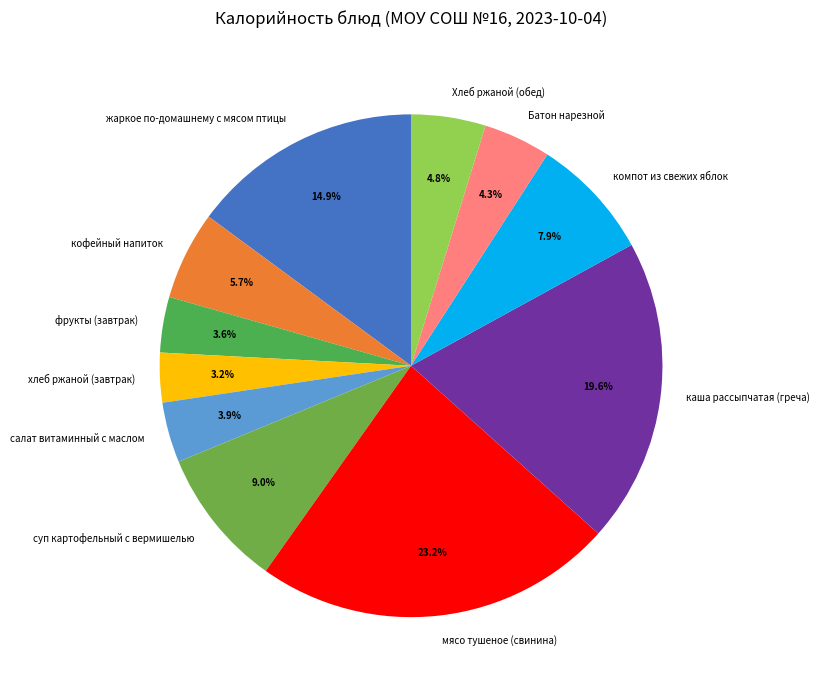

To the nearest percent, what is the combined percentage of суп картофельный с вермишелью and хлеб ржаной (завтрак)?

12%